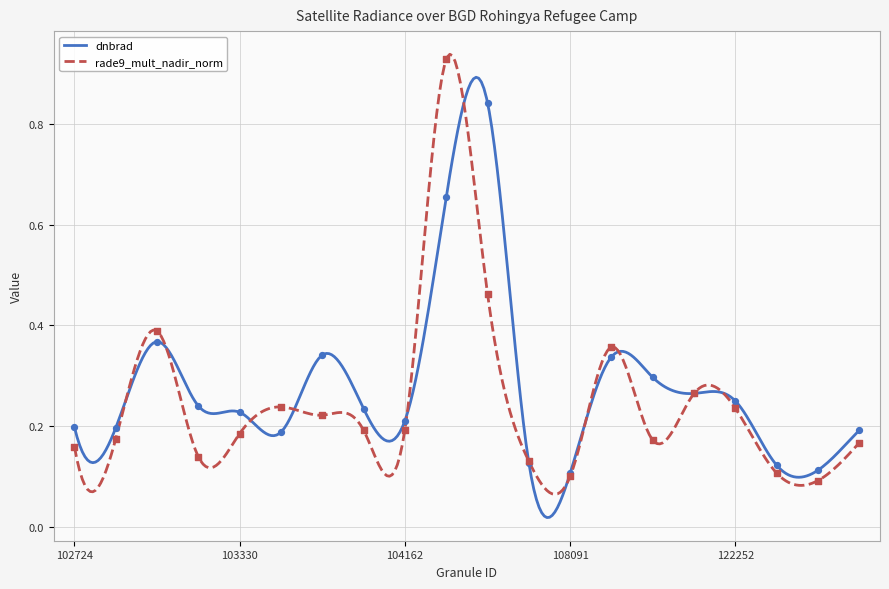

Is the value of dnbrad at 104397 greater than the value of rade9_mult_nadir_norm at 108621?

Yes